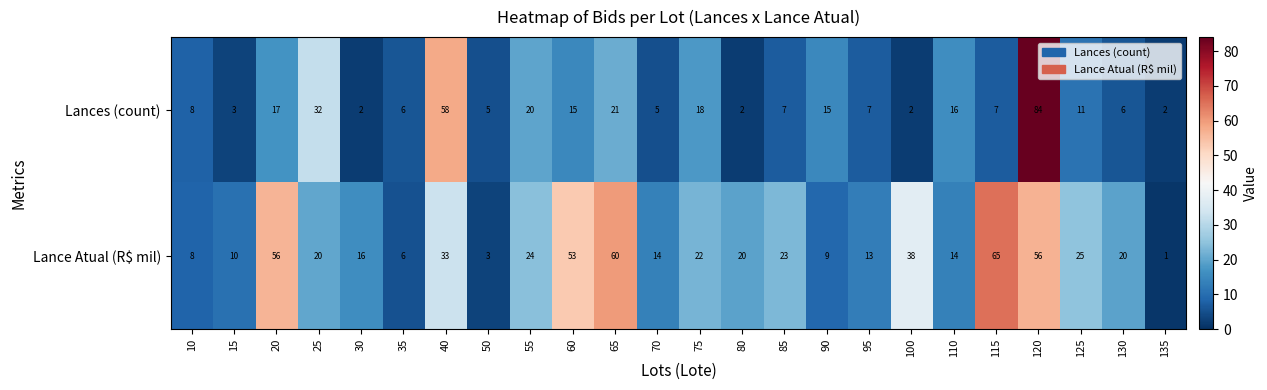

What is the sum of the Lance Atual (R$ mil) values at 130 and 115?

85